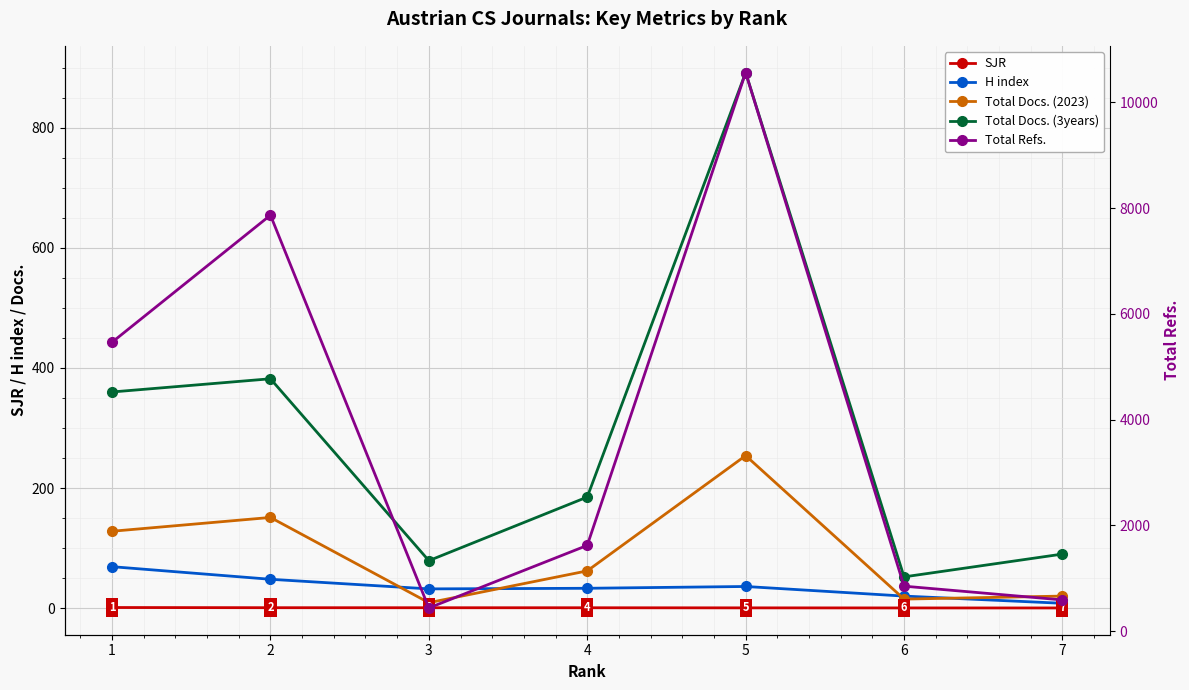

Is the value of Total Refs. at 1 greater than the value of SJR at 3?

Yes